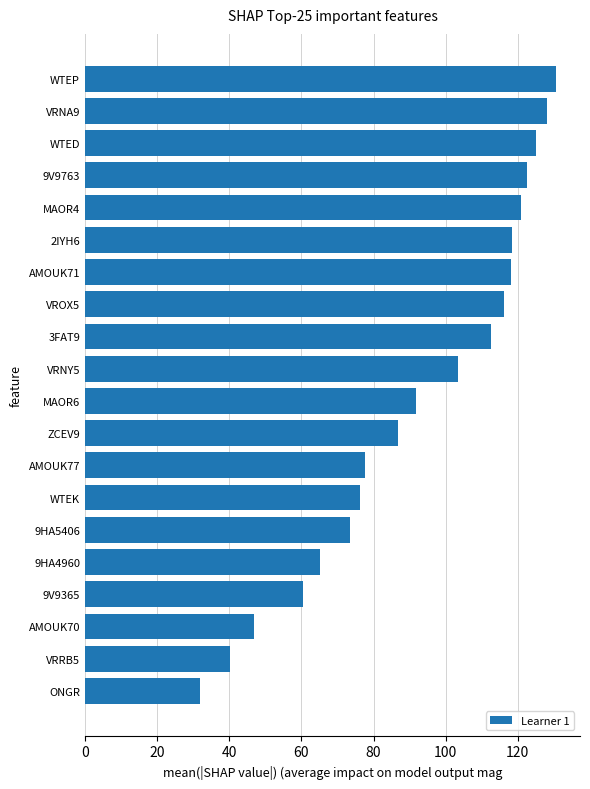

What is the sum of all values?

1846.6